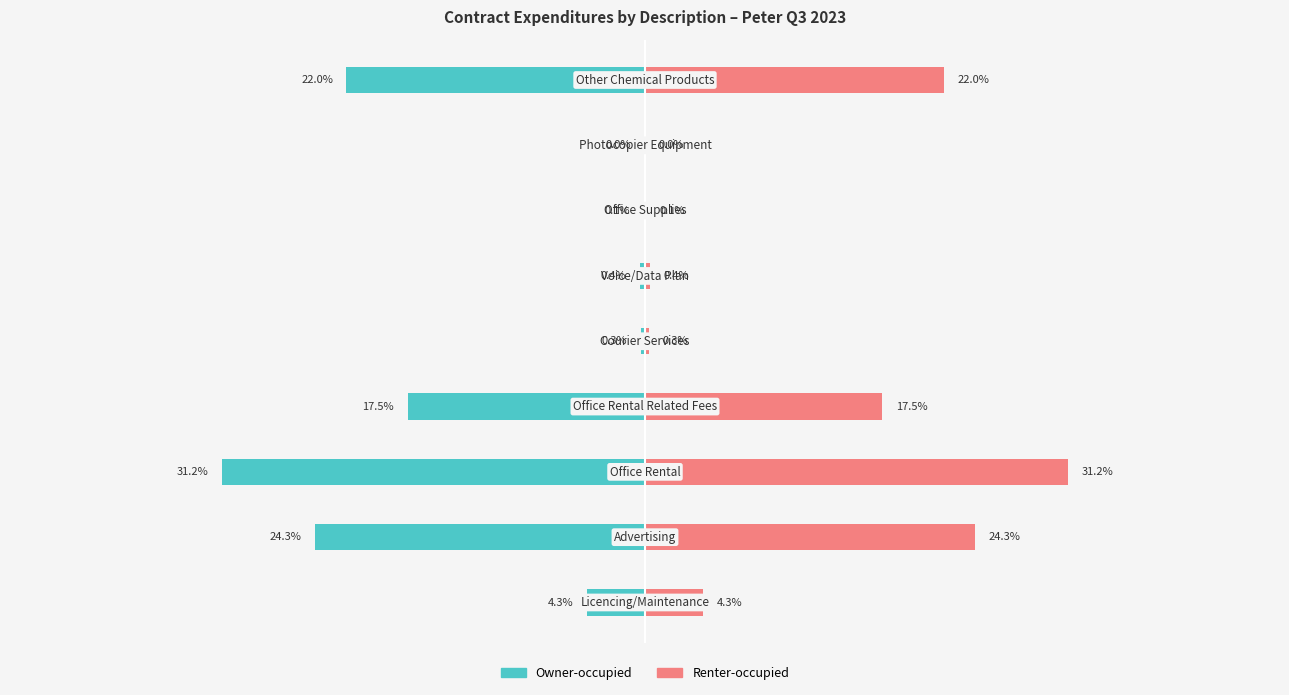

Is it true that Owner-occupied equals -0.4 at 5?

True